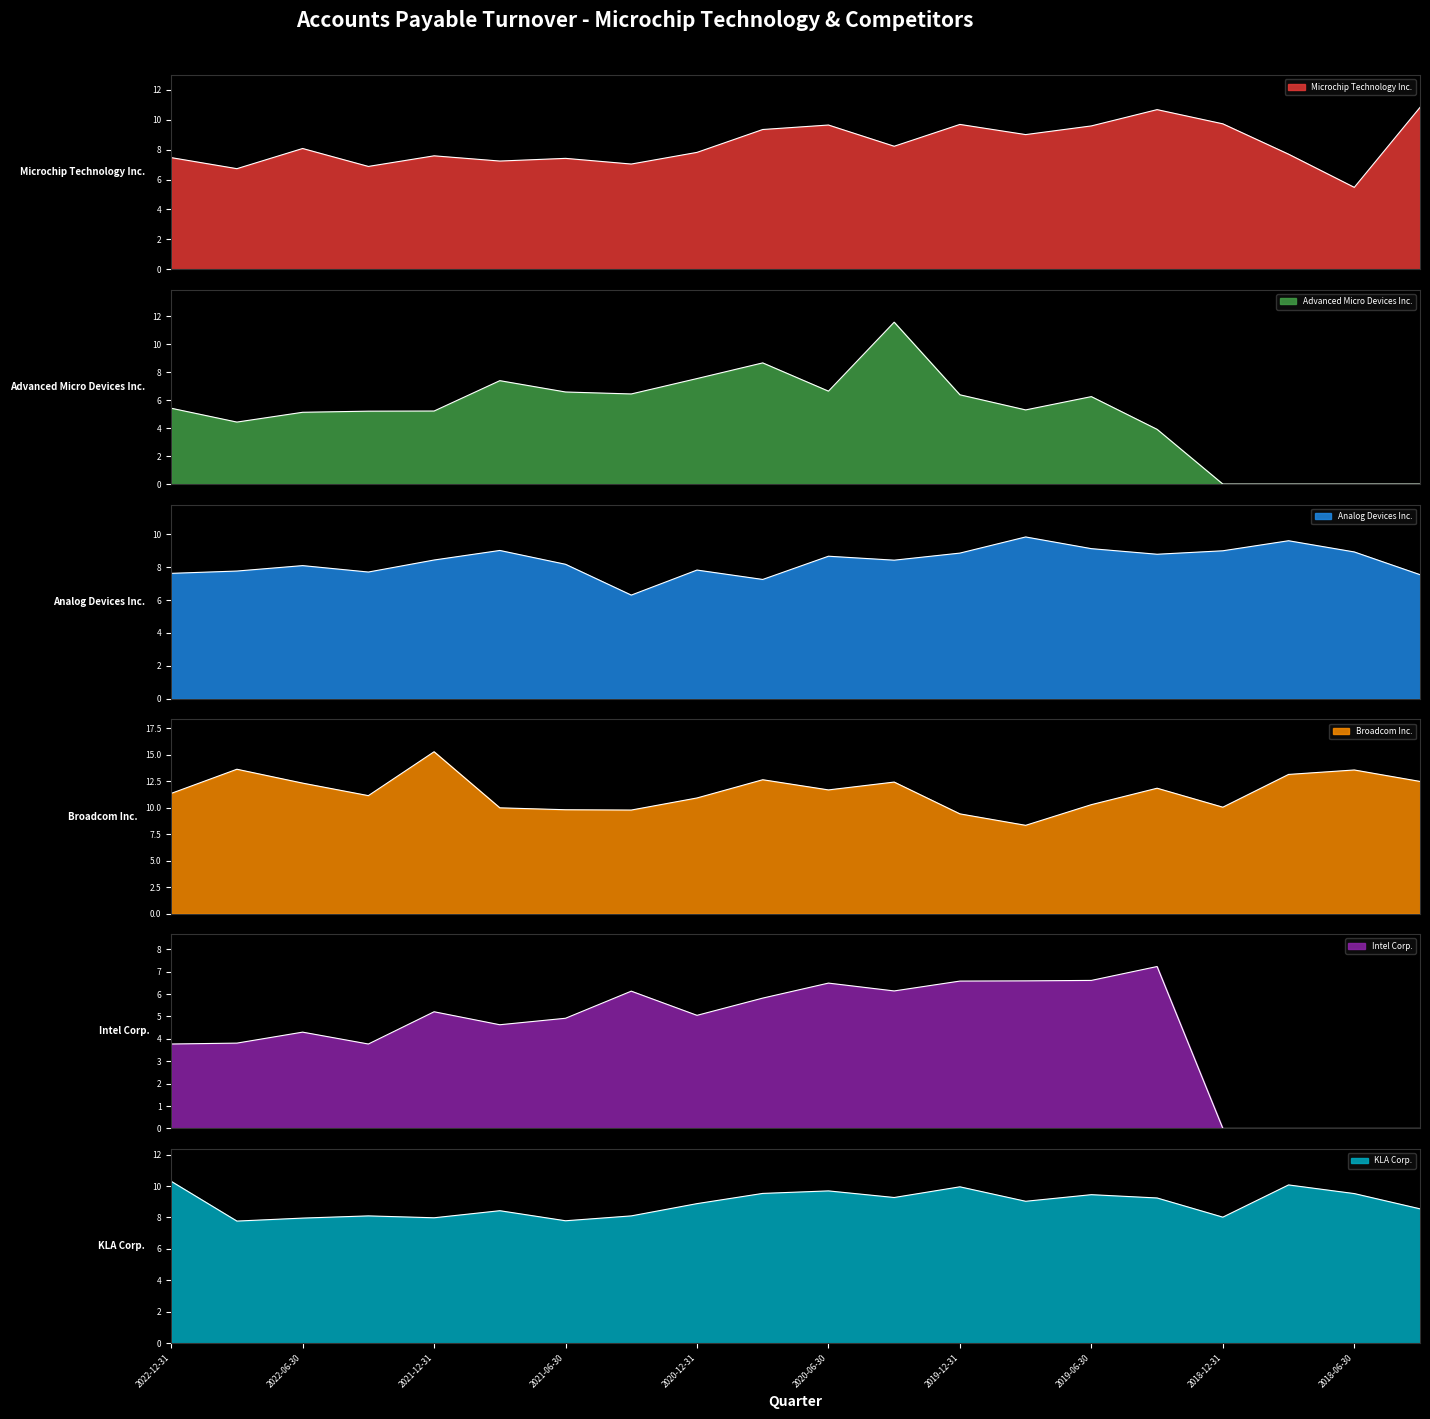

True or false: Analog Devices Inc. and Advanced Micro Devices Inc. cross at least once.

True